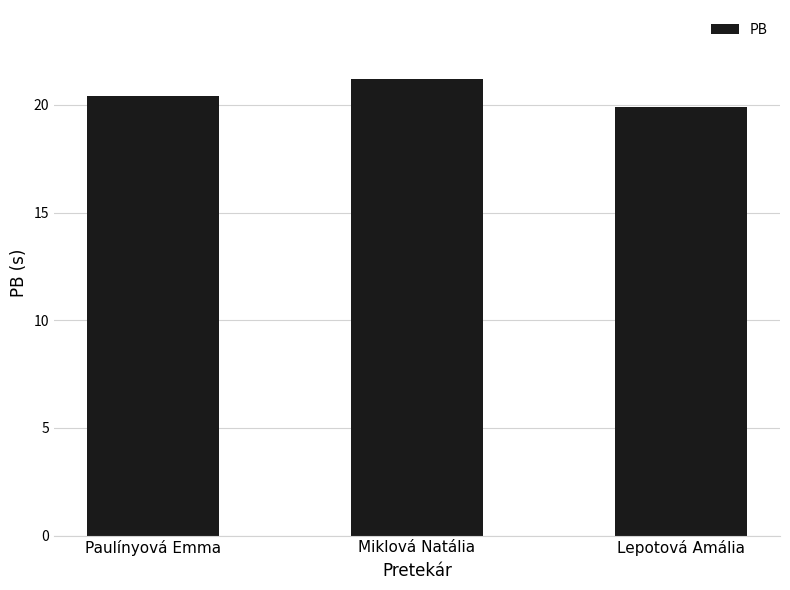

Rank the categories by value from highest to lowest.

Miklová Natália, Paulínyová Emma, Lepotová Amália